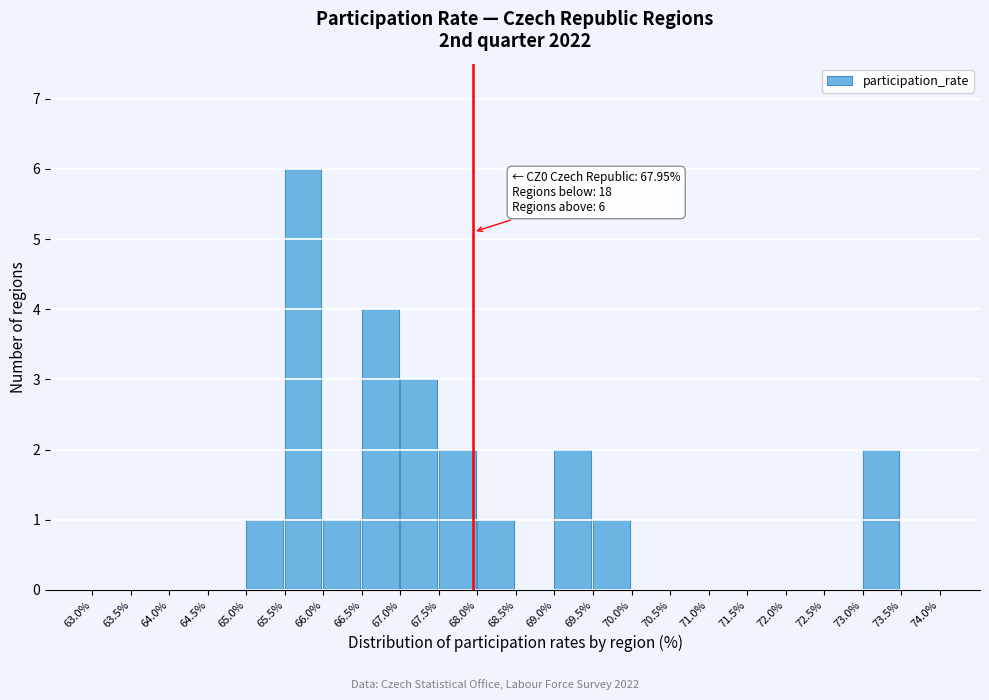

Which range on the x-axis has the tallest bar?

65.5% to 66.0%